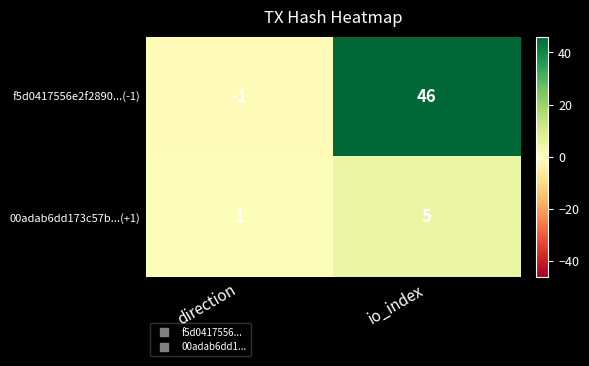

True or false: f5d0417556e2f2890...(-1) has a value of 20 at io_index.

False